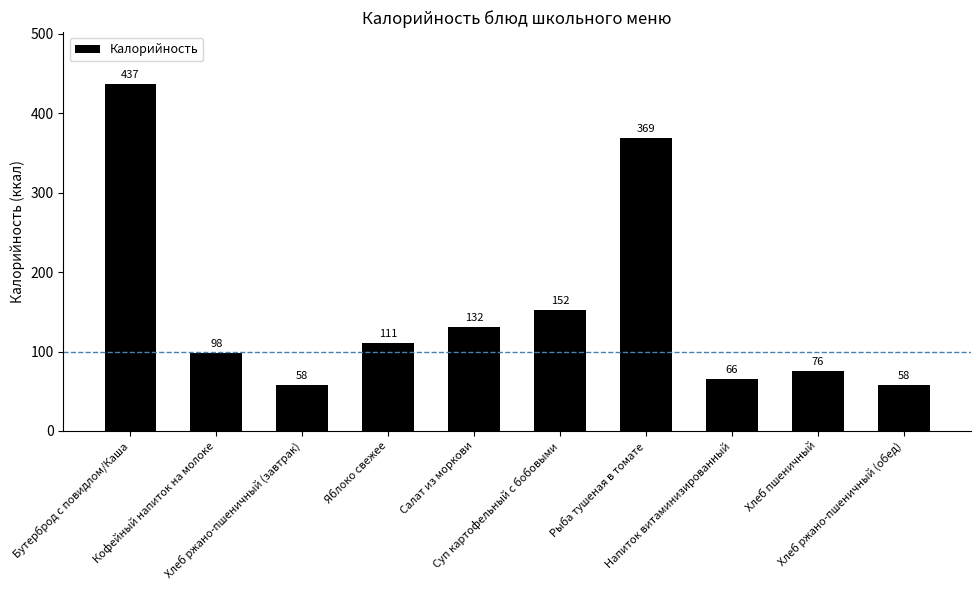

What is the minimum value shown in the chart?

58.3